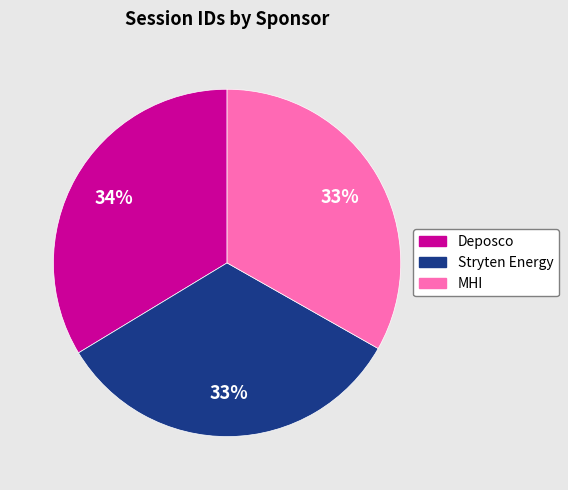

Which has a higher value, Deposco or Stryten Energy?

Deposco